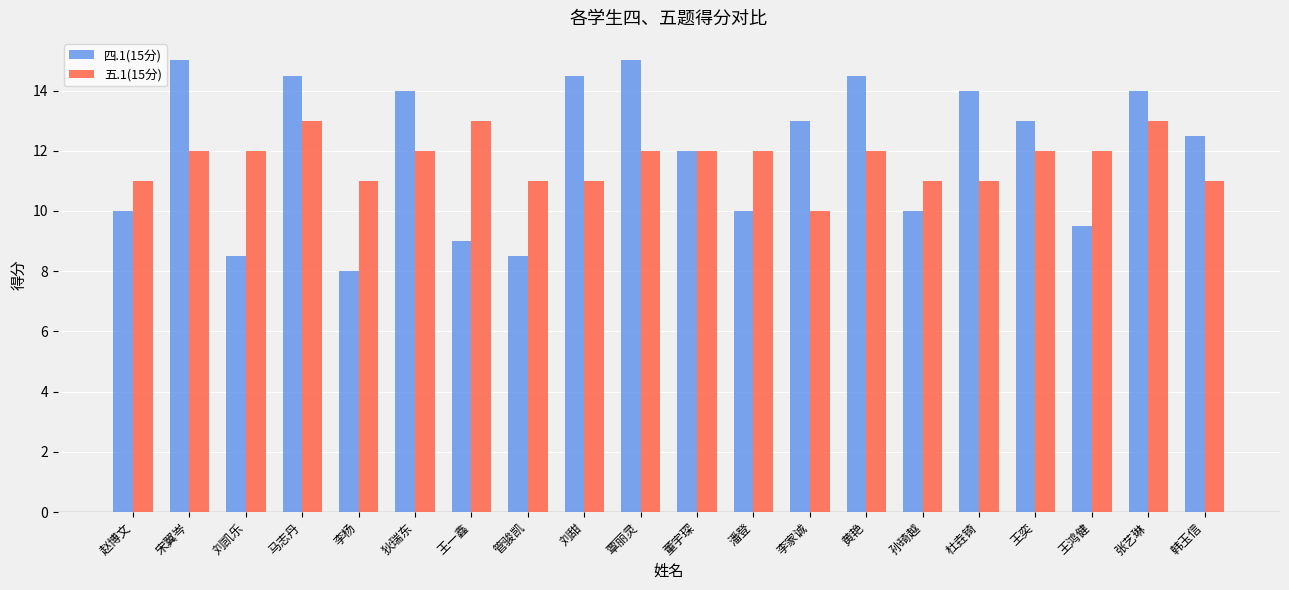

What is the greatest value displayed?

15.0